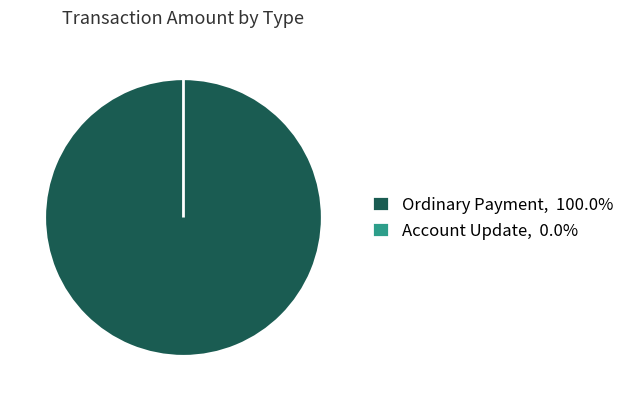

What is the change in value from Ordinary Payment to Account Update?

-1